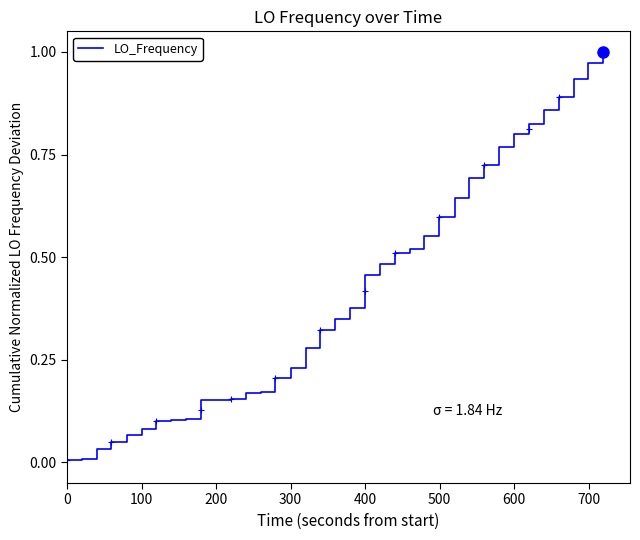

How many distinct data groups are displayed?

1